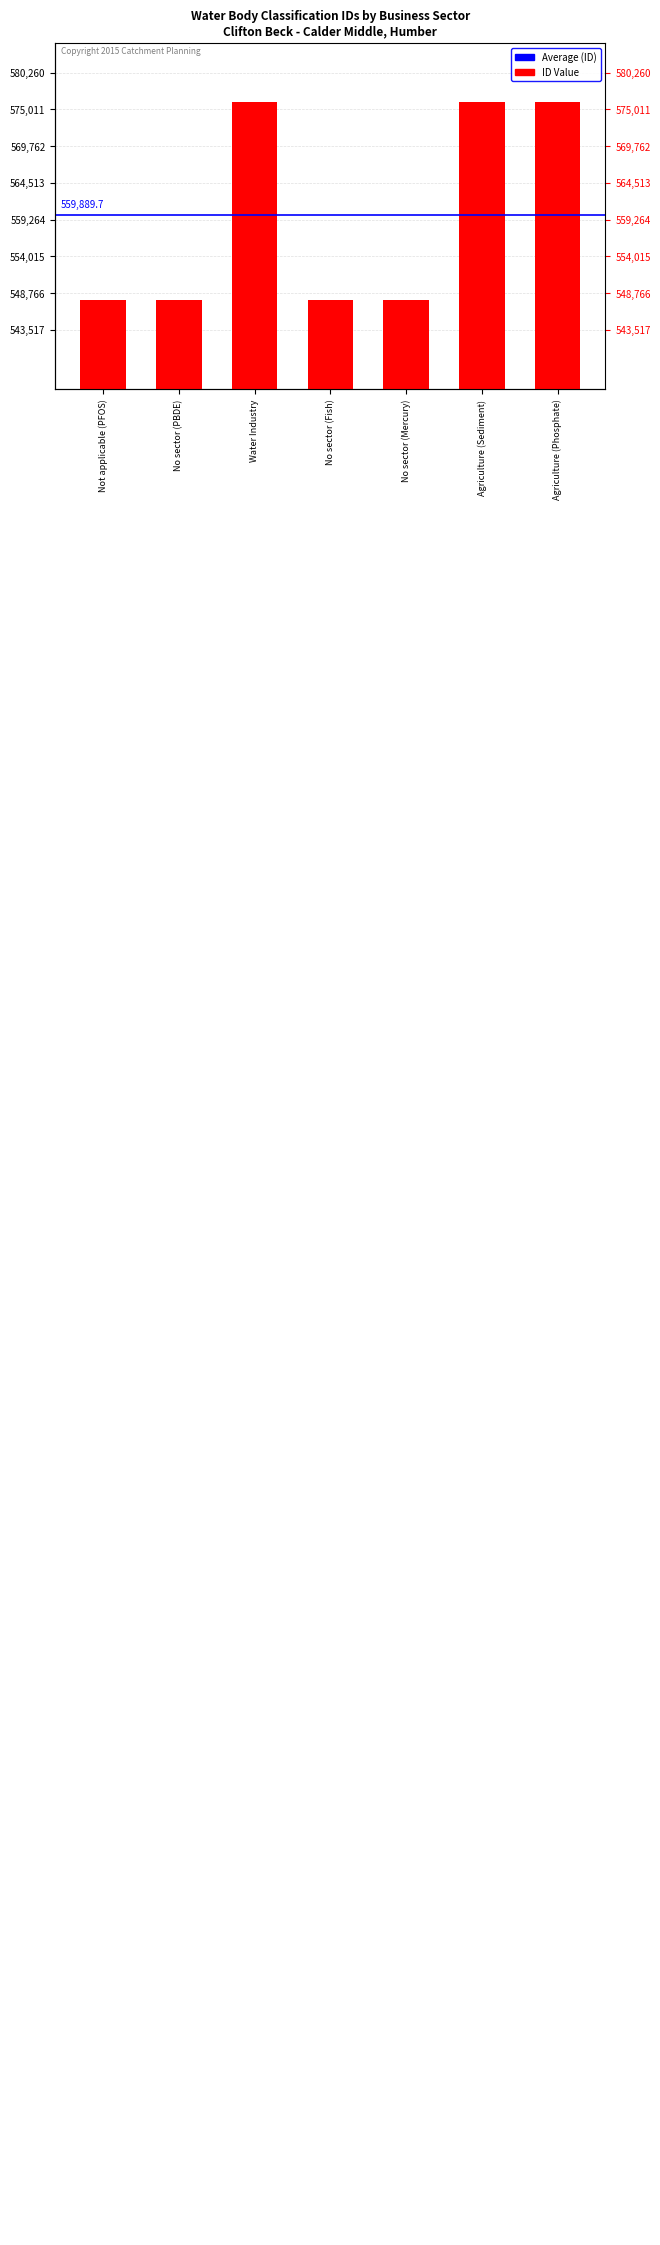

Are the bars horizontal?

No